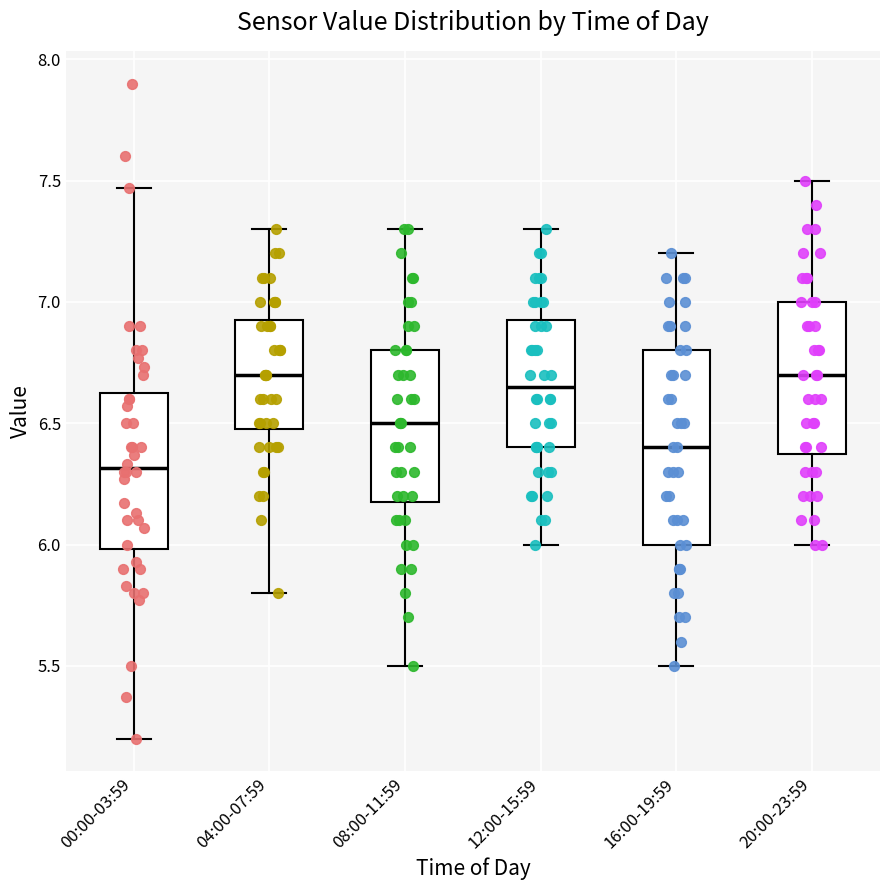

Reading left to right, transcribe this box plot: for each box, give where its median line is, the range the box spans, and where its two whiskers end, as read against the y-axis. The values are not printed on the chart, so give them approximately, as read against the axis.

00:00-03:59: median 6.30, box 6.00 to 6.65, whiskers 5.20 to 7.45
04:00-07:59: median 6.70, box 6.50 to 6.95, whiskers 5.80 to 7.30
08:00-11:59: median 6.50, box 6.20 to 6.80, whiskers 5.50 to 7.30
12:00-15:59: median 6.65, box 6.40 to 6.95, whiskers 6.00 to 7.30
16:00-19:59: median 6.40, box 6.00 to 6.80, whiskers 5.50 to 7.20
20:00-23:59: median 6.70, box 6.40 to 7.00, whiskers 6.00 to 7.50